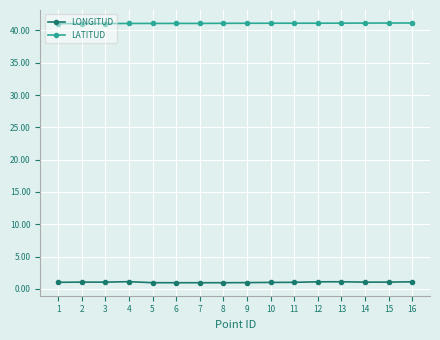

What value does the LATITUD series have at 11?

41.1